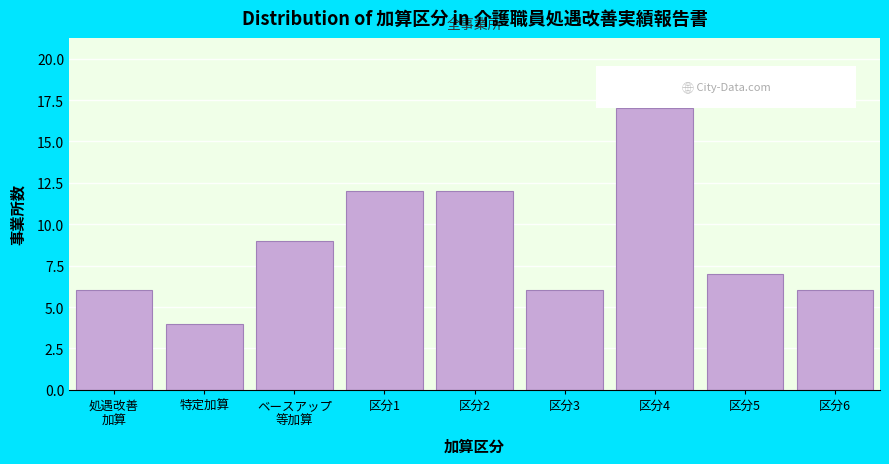

Reading right to left, transcribe all the data shown in this chart.

6	7	17	6	12	12	9	4	6